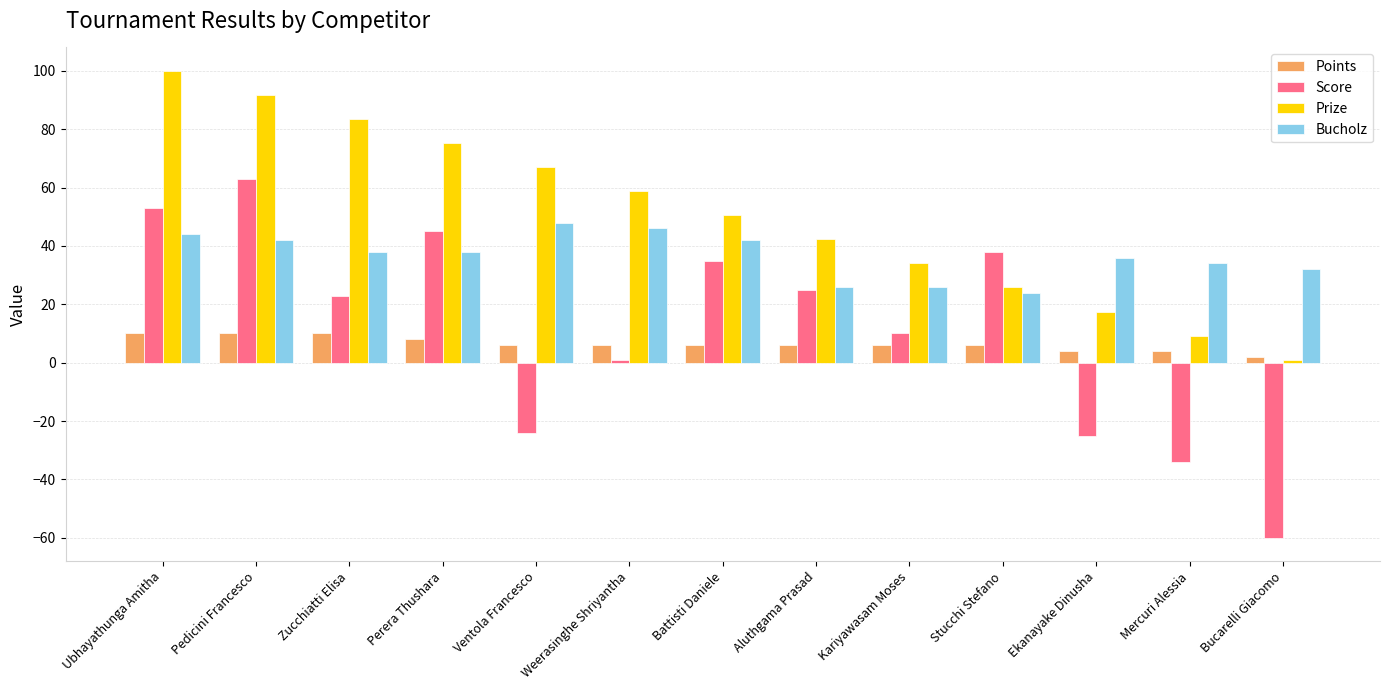

Rank the series at Zucchiatti Elisa from lowest to highest value.

Points, Score, Bucholz, Prize